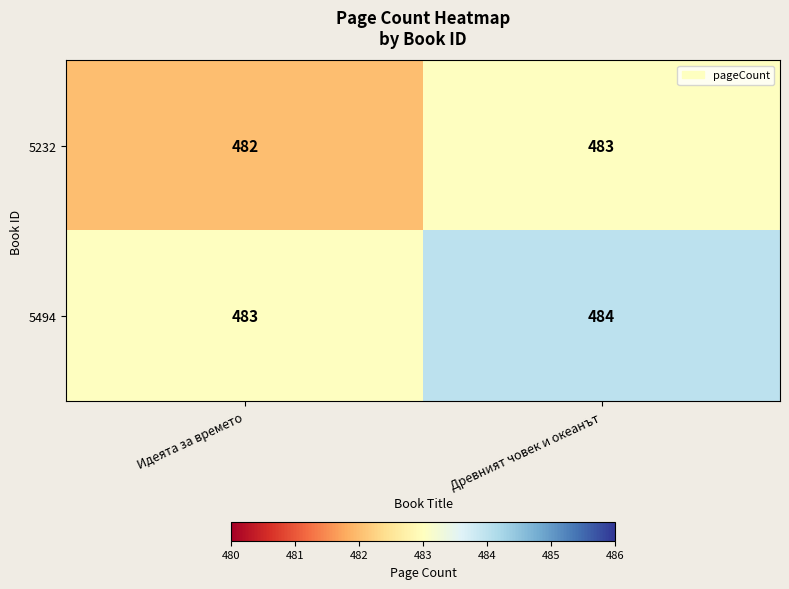

True or false: 5232 has a value of 483 at Древният човек и океанът.

True